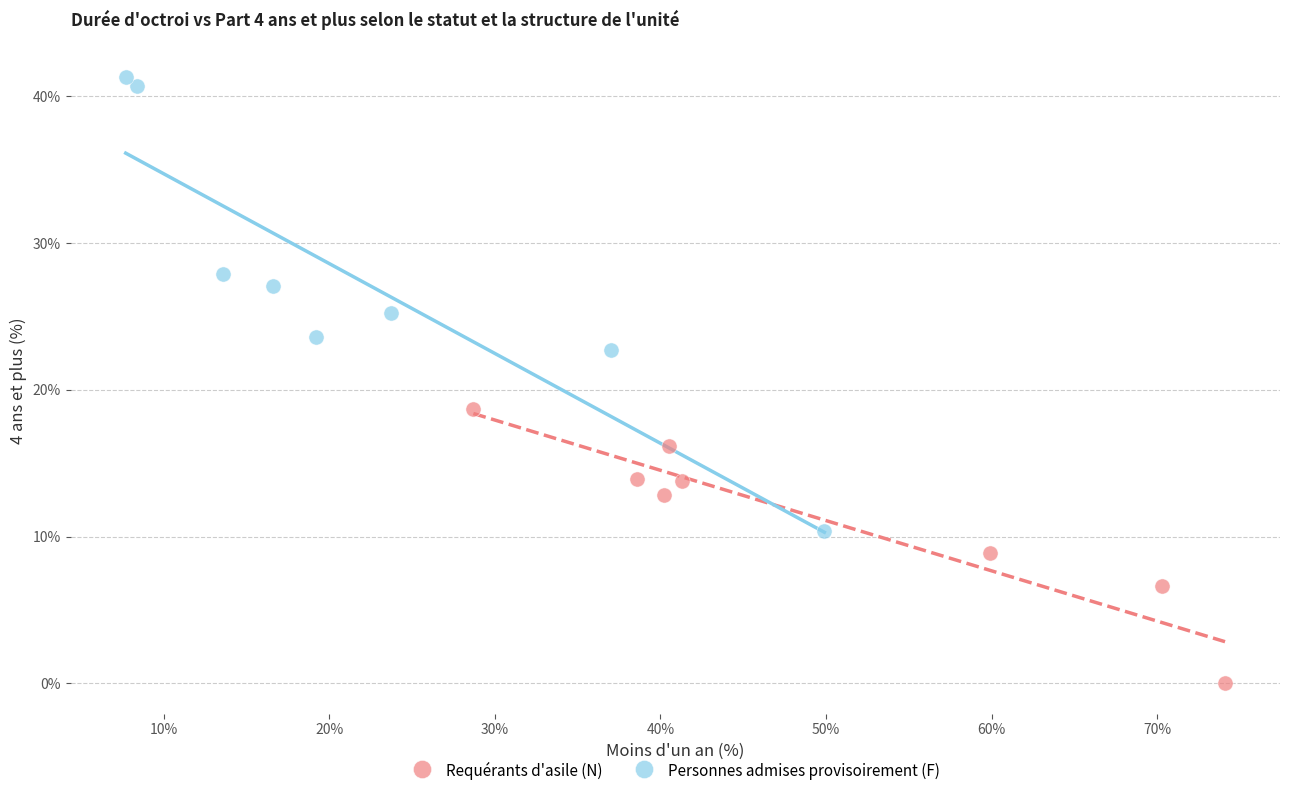

Which series has the widest spread of Y values?

Personnes admises provisoirement (F)